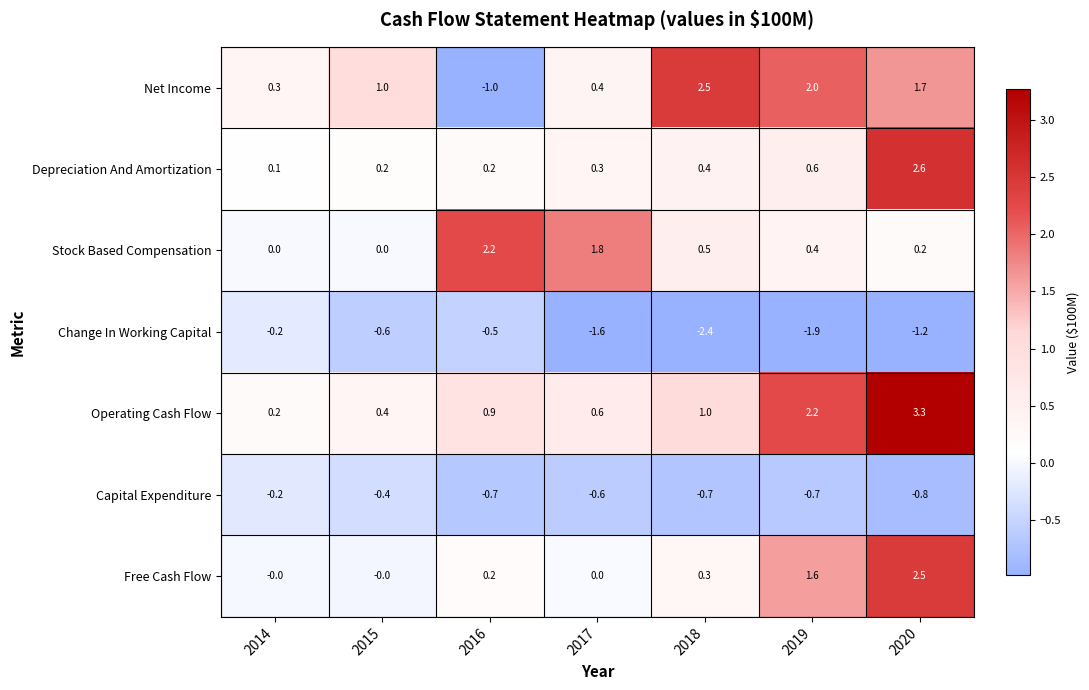

Rank the categories by Net Income value from highest to lowest.

2018, 2019, 2020, 2015, 2017, 2014, 2016